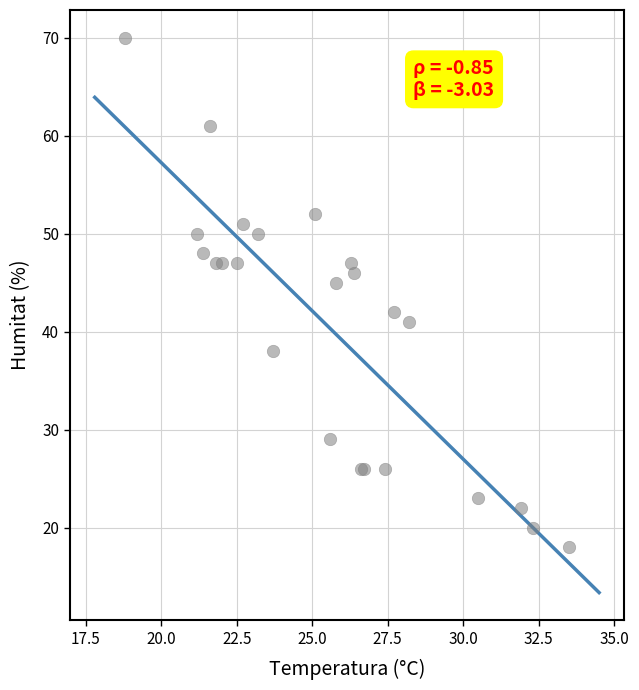

What Y value in the scatter plot is closest to 44?

45